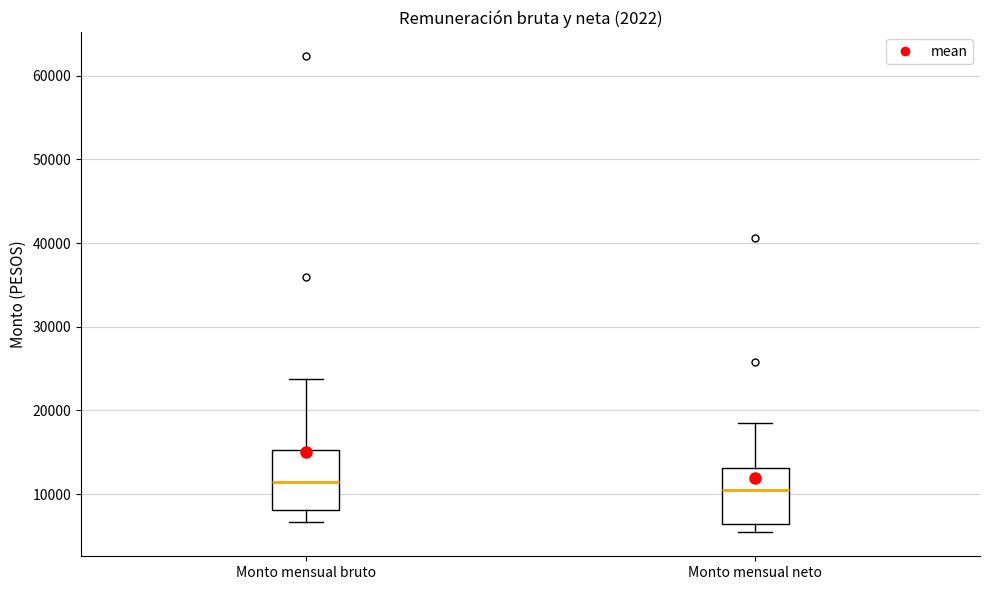

Where does the upper whisker of the box for Monto mensual bruto end on the y-axis? The values are not printed on the chart, so give them approximately, as read against the axis.

24000